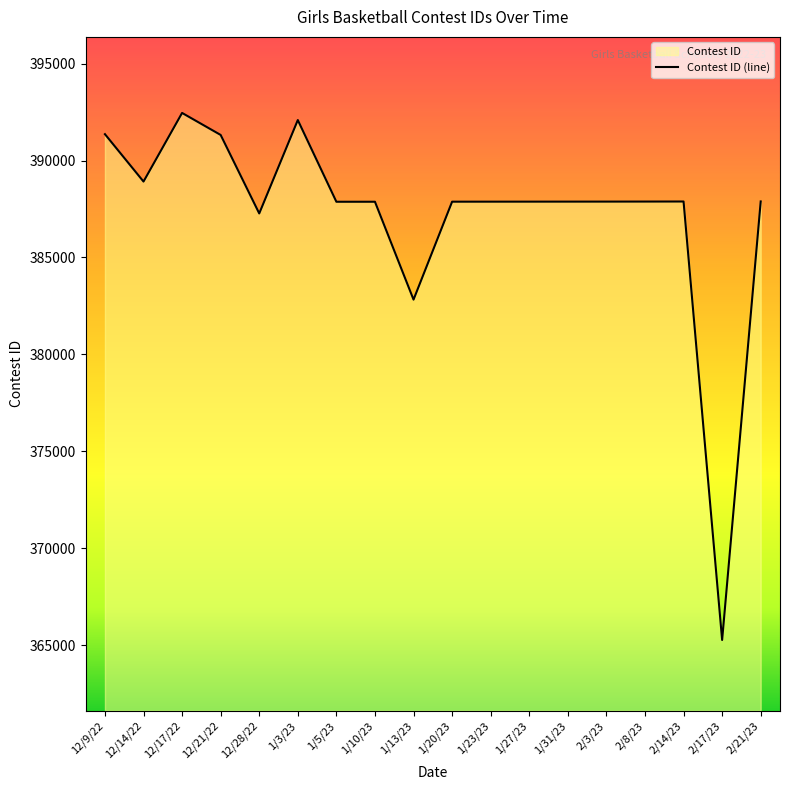

What value does the data have at 12/9/22, to the nearest 50?

391350